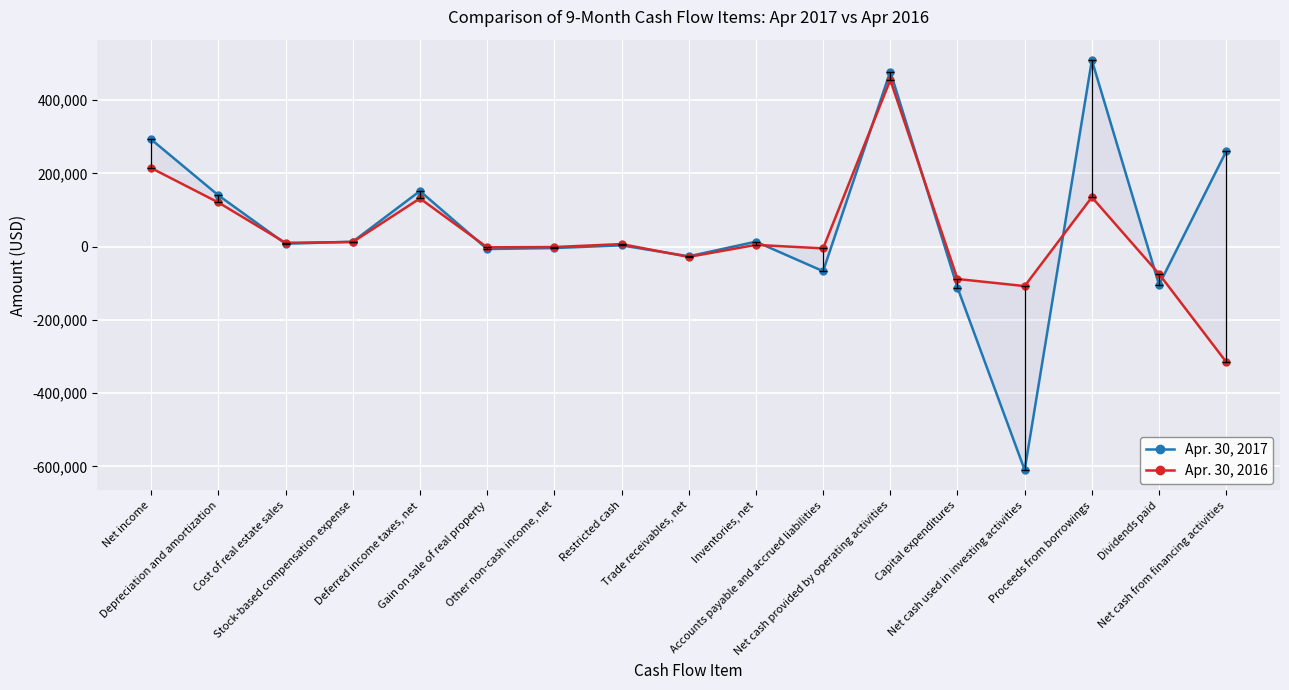

True or false: Apr. 30, 2016 has a value of -493239 at Net cash from financing activities.

False